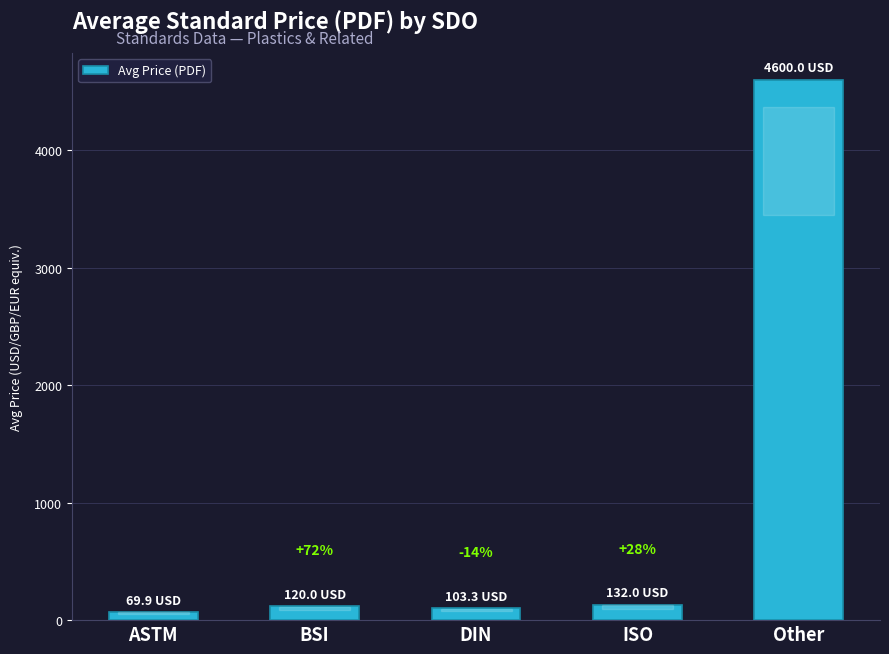

Does the chart contain any negative values?

No